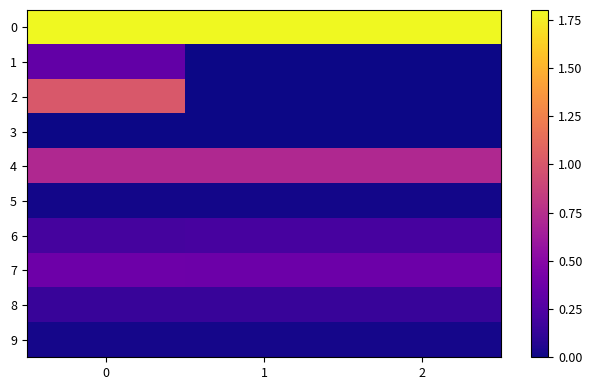

Count the number of categories in the chart.

3